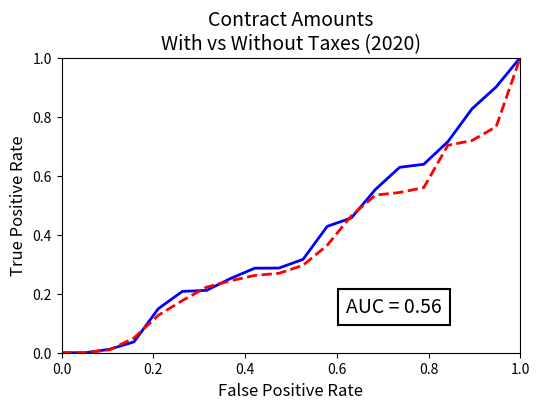

What is the maximum value shown in the chart?

1.0